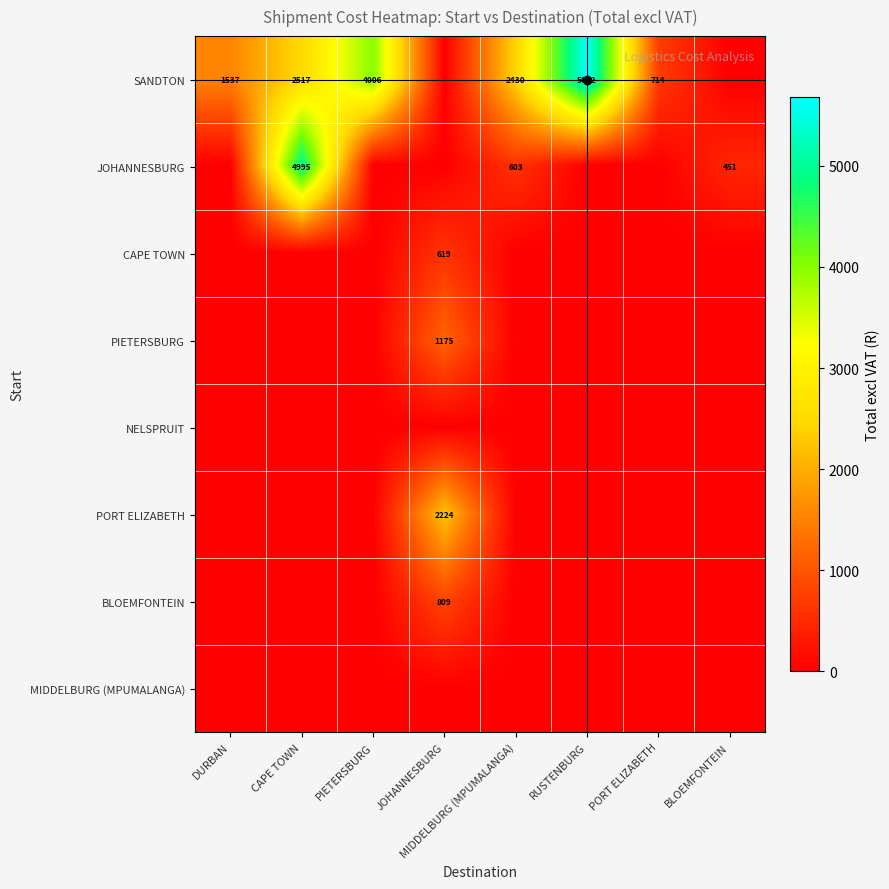

At which category does the chart reach its minimum across all series?

JOHANNESBURG